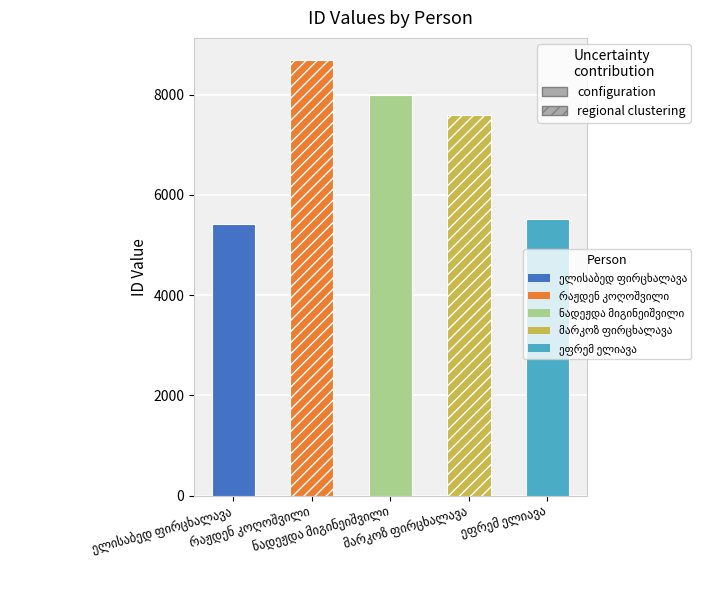

What is the difference between the maximum and minimum values?

3282